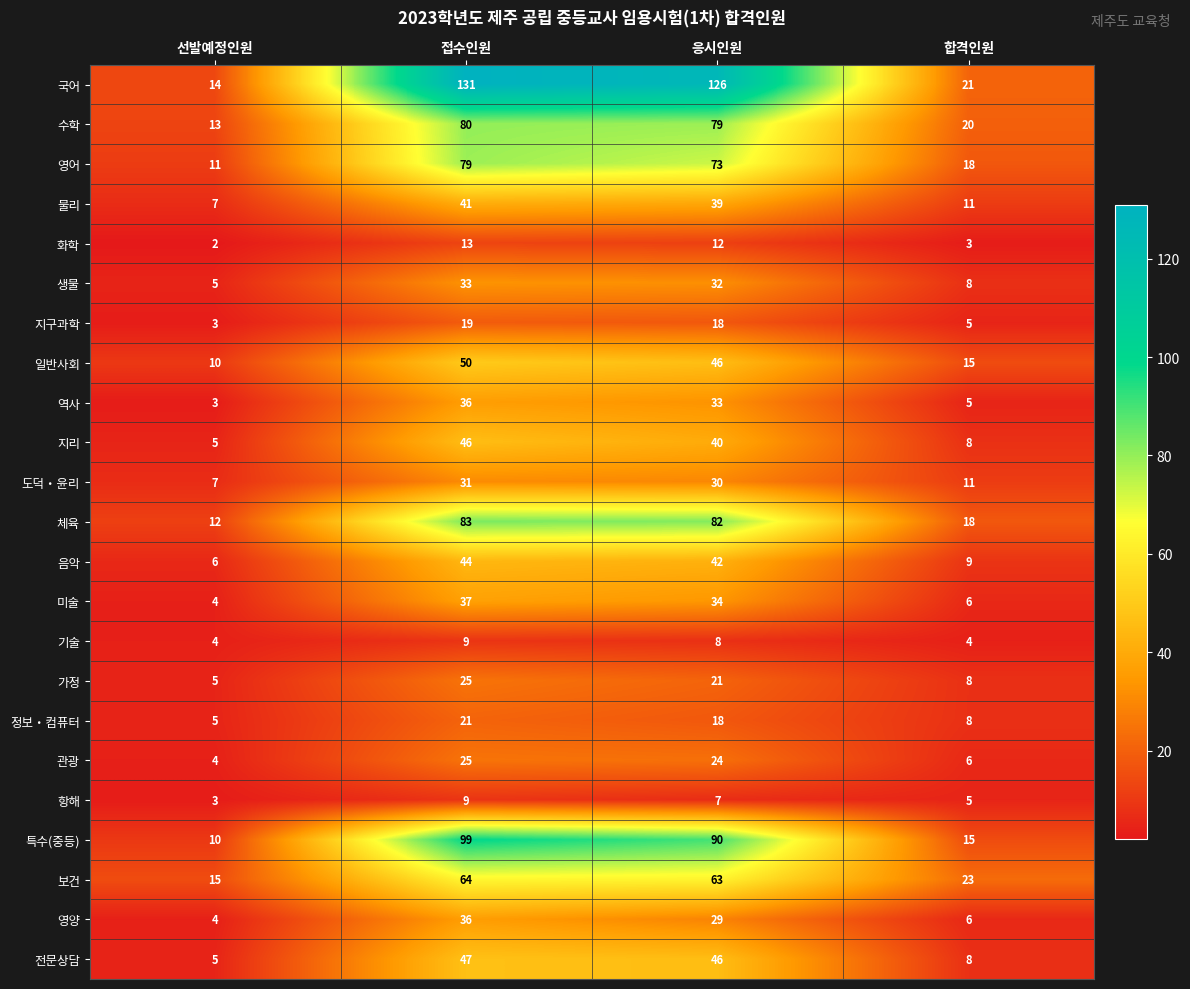

What is the sum of the 지리 values at 응시인원 and 선발예정인원?

45